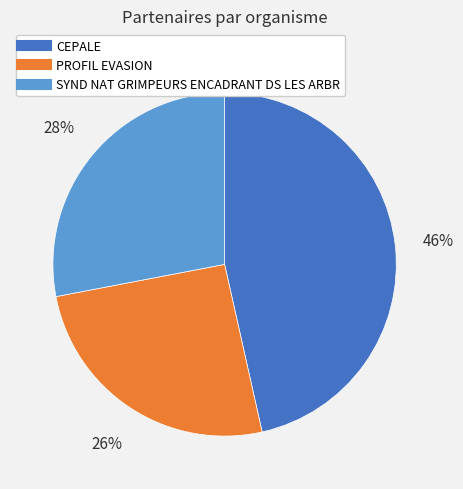

Rank the categories by value from highest to lowest.

CEPALE, SYND NAT GRIMPEURS ENCADRANT DS LES ARBR, PROFIL EVASION